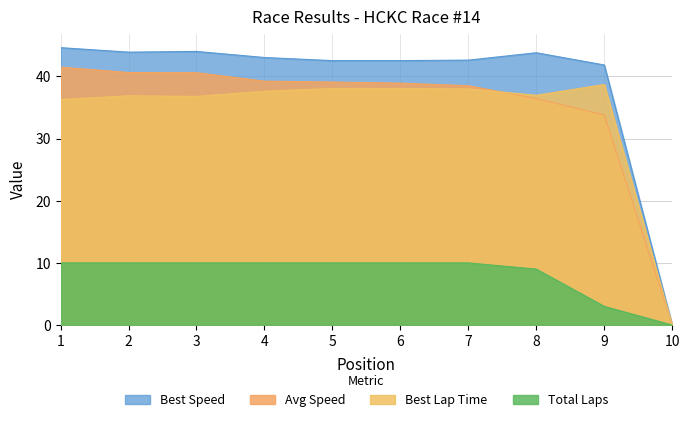

How many data points does each series have?

10